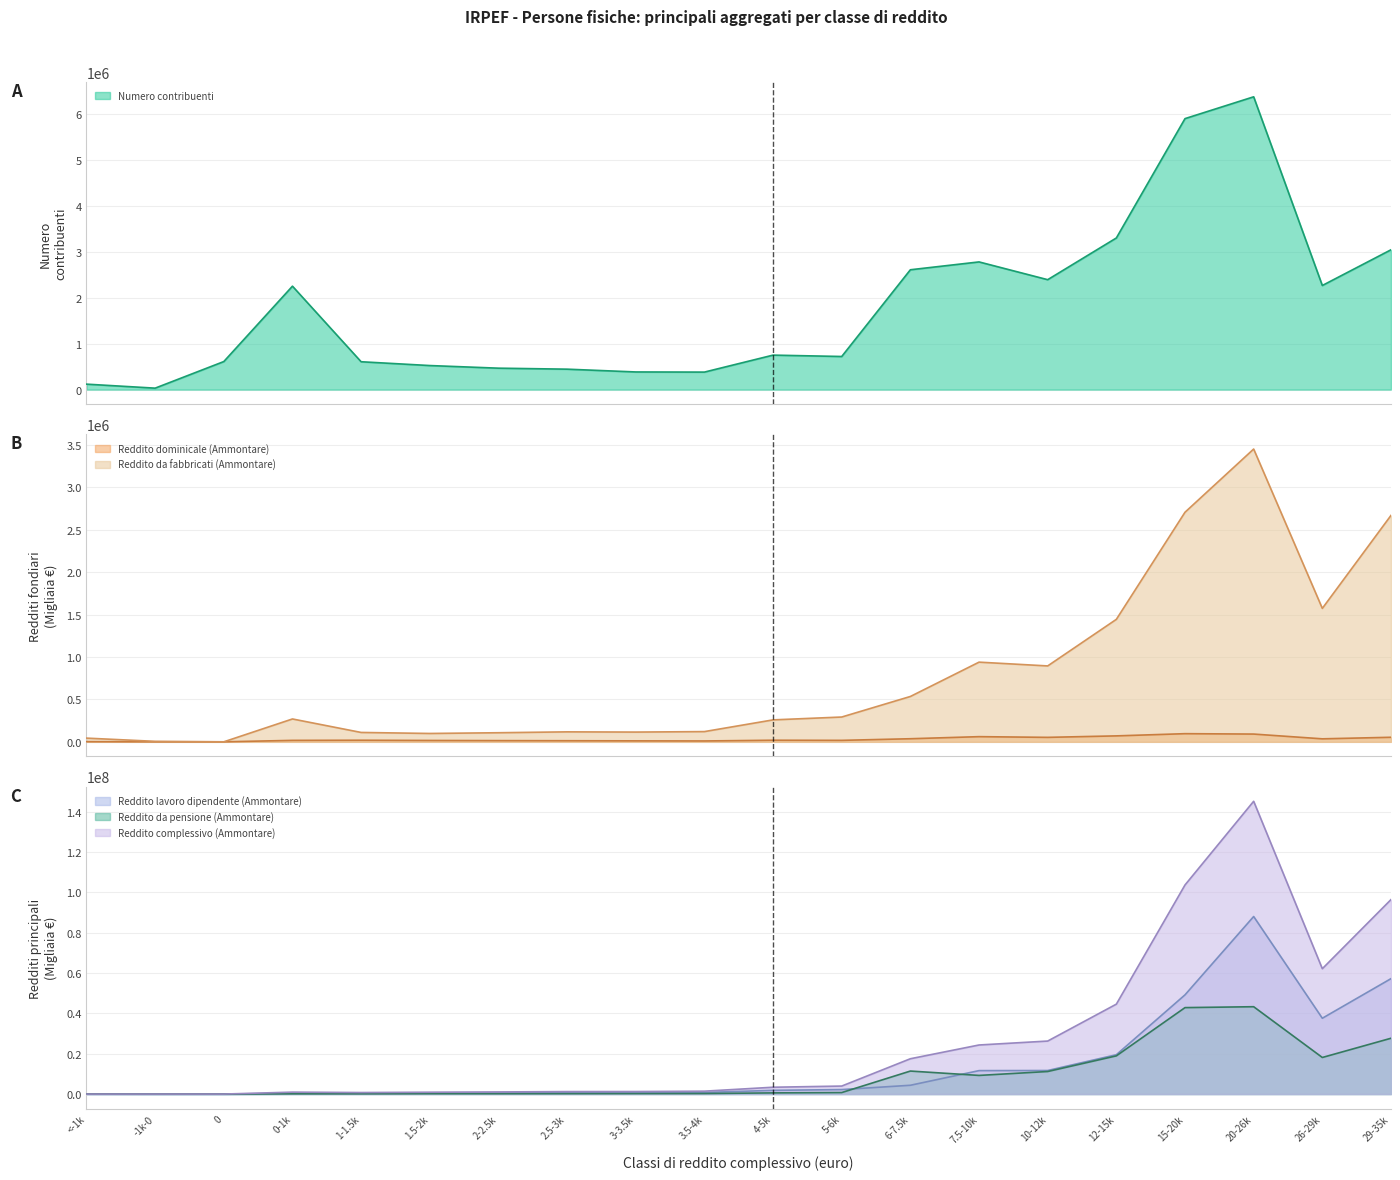

What is the highest value of the Reddito da fabbricati (Ammontare) series?

3453147